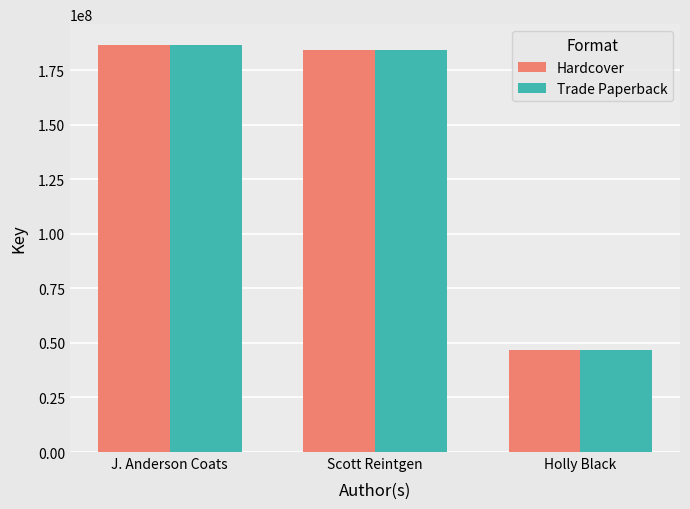

What is the difference between the maximum and minimum values in the Hardcover series?

140172011